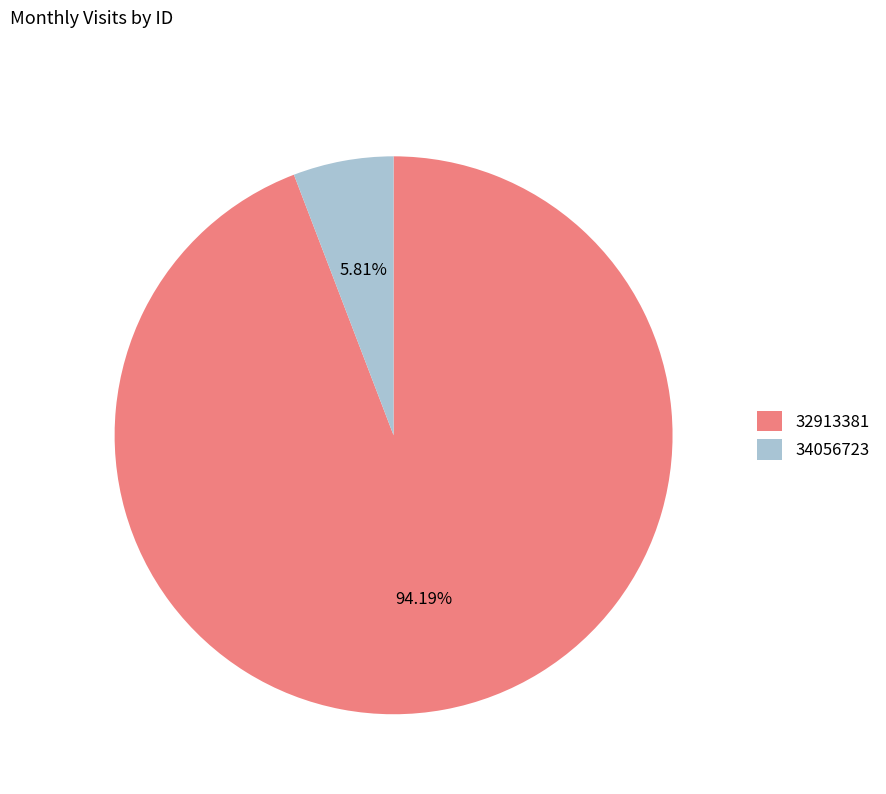

Which slice is the smallest?

34056723